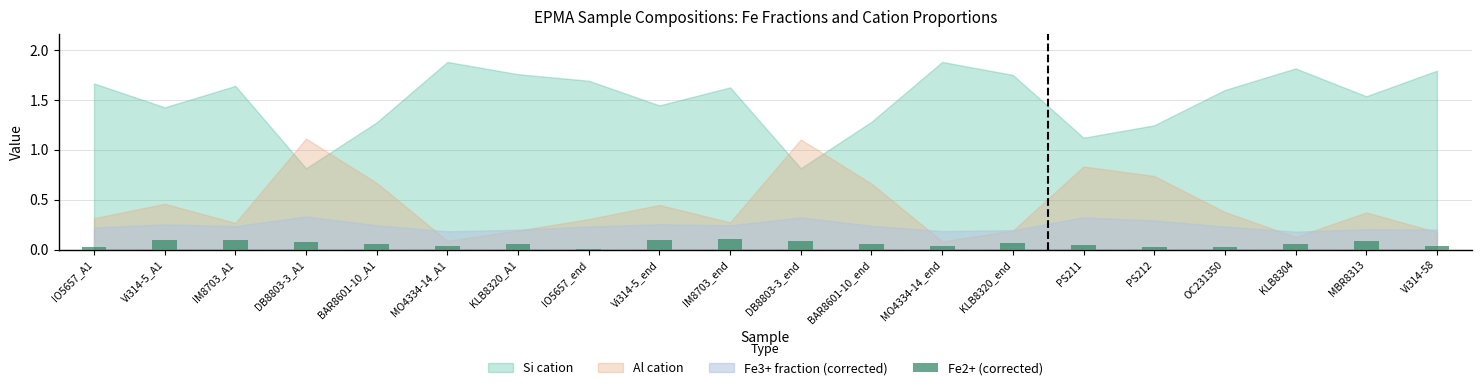

How many series are shown in this chart?

1